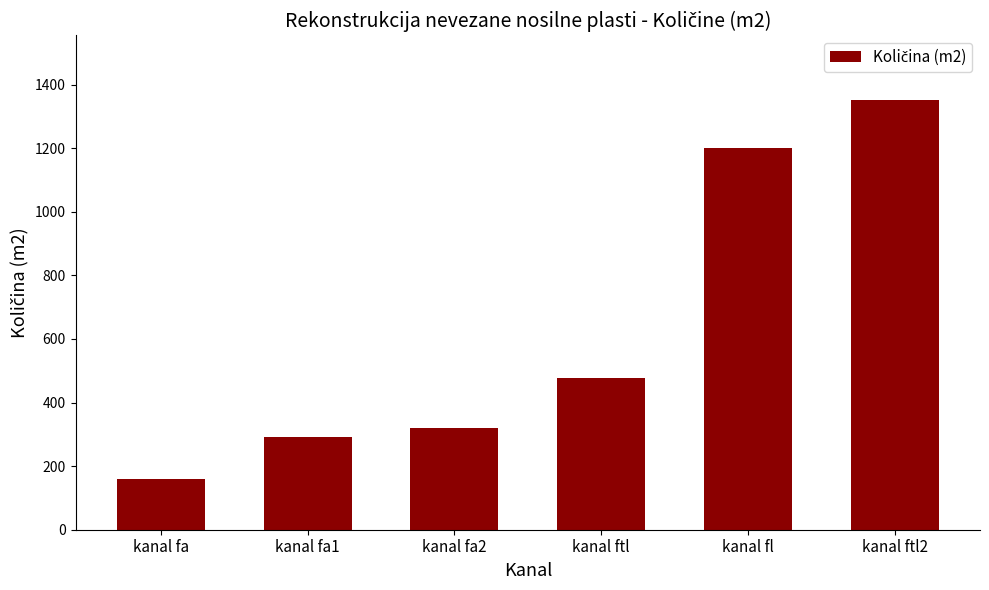

What is the ratio of the value at kanal ftl to the value at kanal fl?

0.4